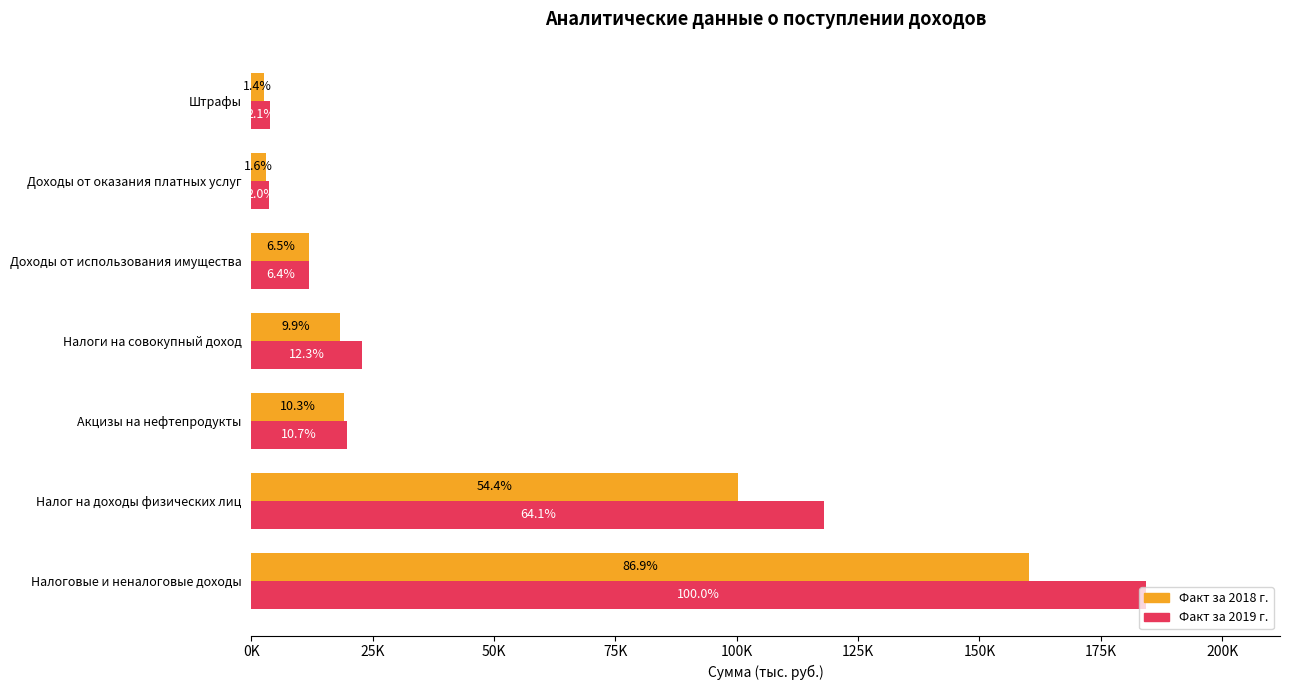

What are all the series names shown in the legend?

Факт за 2018 г., Факт за 2019 г.